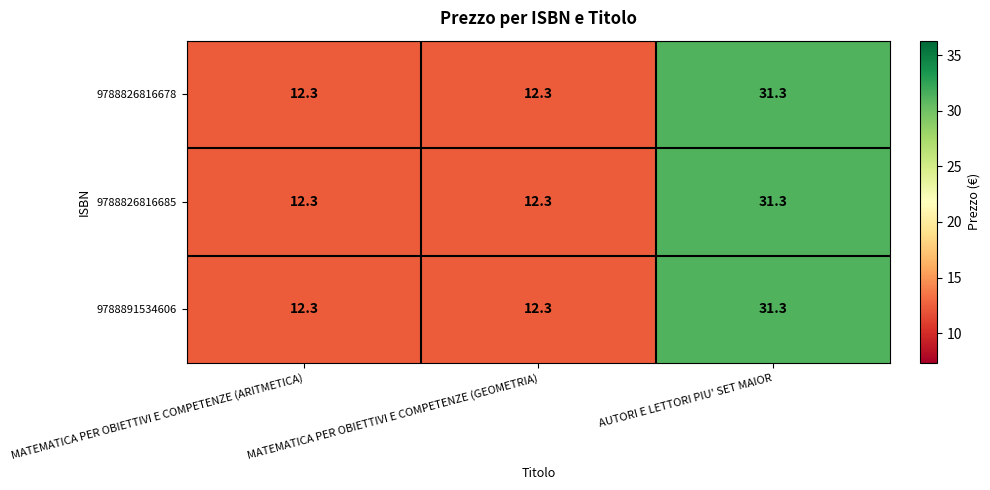

What is the smallest value displayed?

12.3